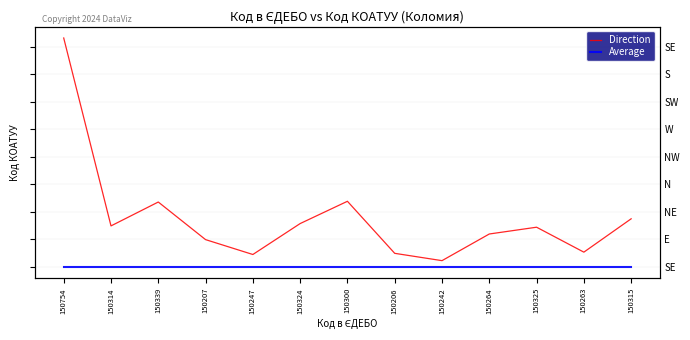

Rank the categories by Average value from lowest to highest.

150754, 150314, 150339, 150207, 150247, 150324, 150300, 150206, 150242, 150264, 150325, 150263, 150315